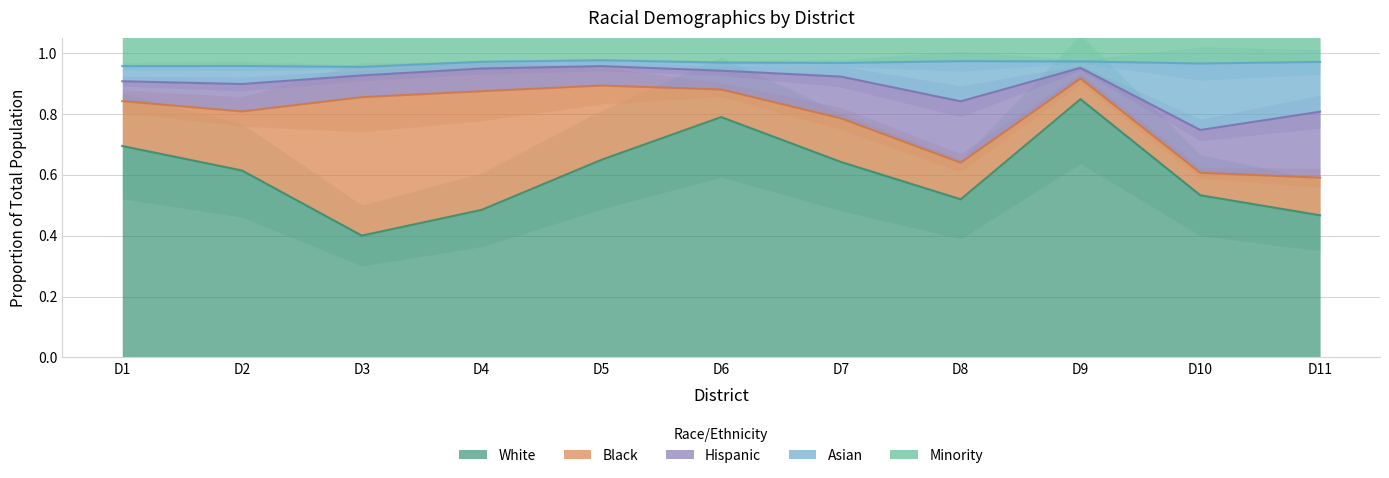

True or false: White has a value of 0.3 at D5.

False